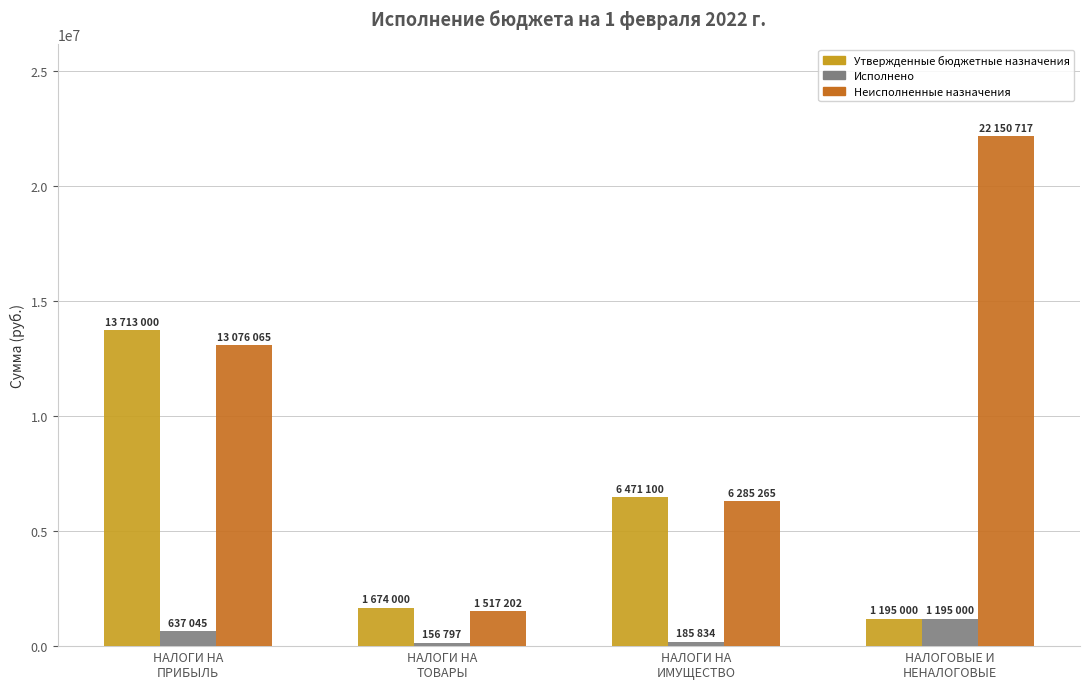

At which label does Исполнено reach its peak?

НАЛОГОВЫЕ И
НЕНАЛОГОВЫЕ